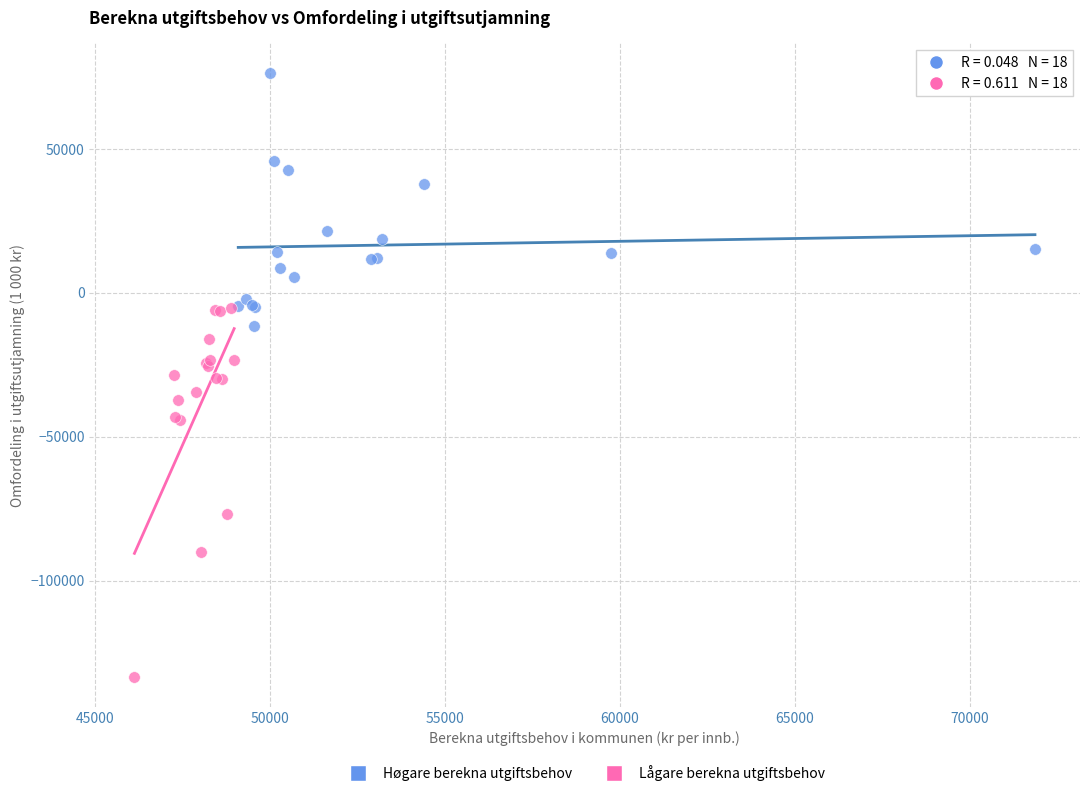

Which series contains the highest Y value?

Høgare berekna utgiftsbehov